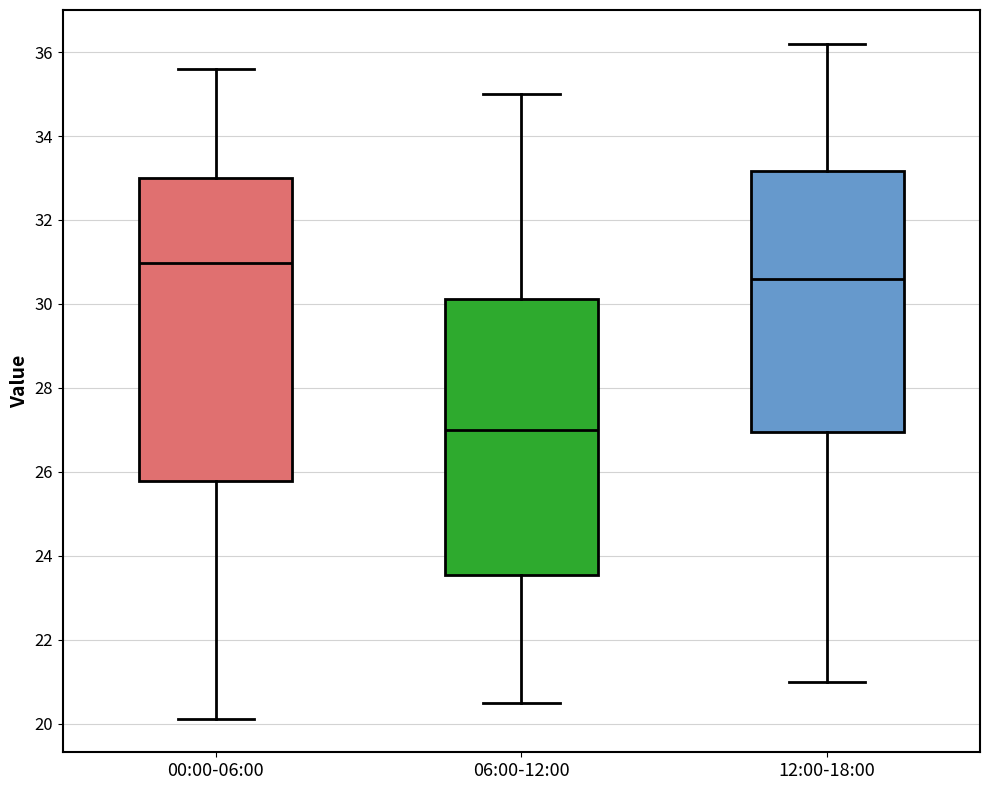

Reading left to right, transcribe this box plot: for each box, give where its median line is, the range the box spans, and where its two whiskers end, as read against the y-axis. The values are not printed on the chart, so give them approximately, as read against the axis.

00:00-06:00: median 31.0, box 25.8 to 33.0, whiskers 20.2 to 35.6
06:00-12:00: median 27.0, box 23.6 to 30.2, whiskers 20.6 to 35.0
12:00-18:00: median 30.6, box 27.0 to 33.2, whiskers 21.0 to 36.2